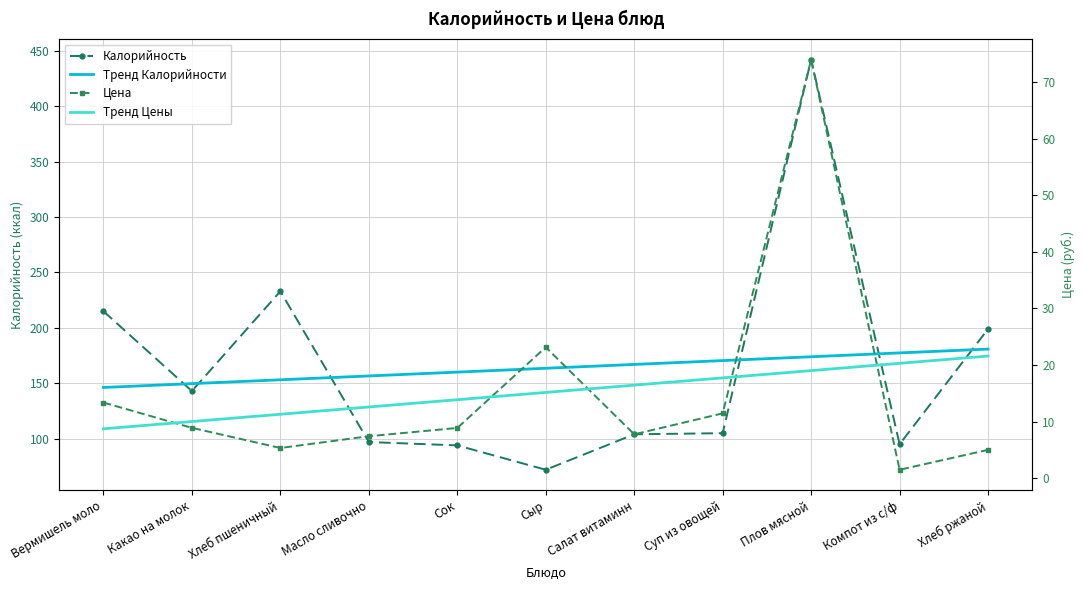

At which category does the chart reach its peak across all series?

Плов мясной